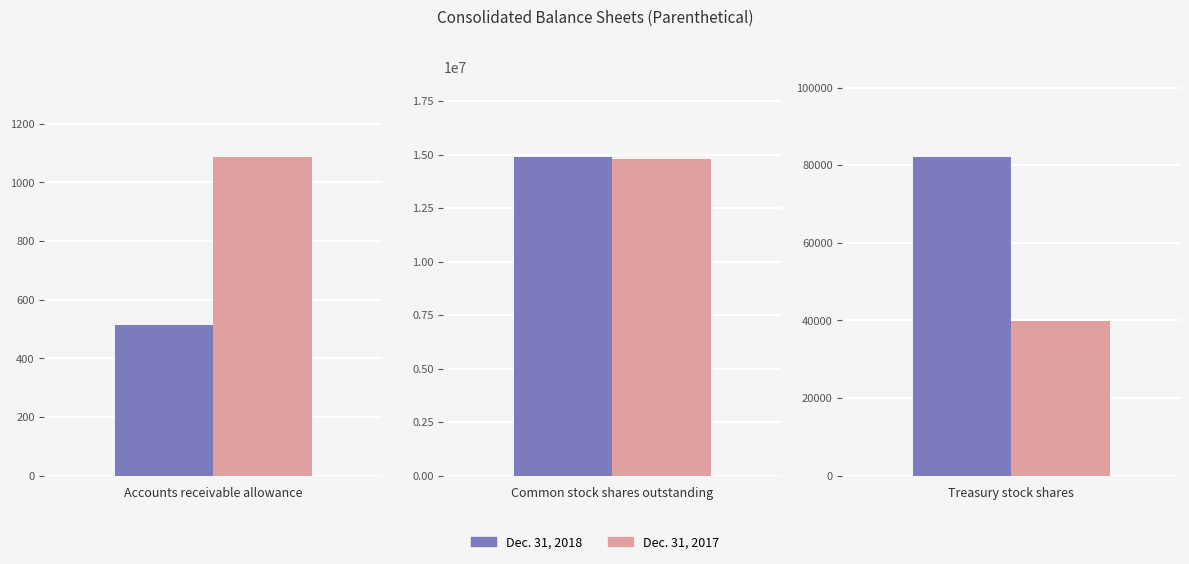

What is the minimum value for Dec. 31, 2017?

1088